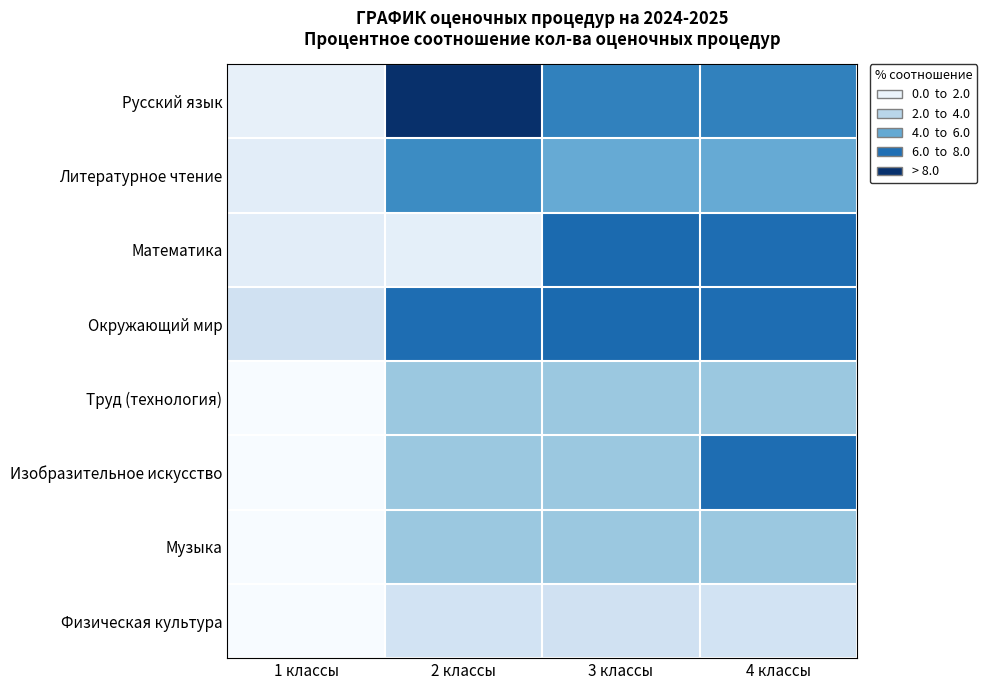

Reading right to left, list all the values displayed in this chart.

Русский язык: 4 классы=5.2	3 классы=5.2	2 классы=7.6	1 классы=0.6
Литературное чтение: 4 классы=3.9	3 классы=3.9	2 классы=4.9	1 классы=0.8
Математика: 4 классы=5.8	3 классы=5.9	2 классы=0.7	1 классы=0.8
Окружающий мир: 4 классы=5.8	3 классы=5.9	2 классы=5.8	1 классы=1.5
Труд (технология): 4 классы=2.9	3 классы=2.9	2 классы=2.9	1 классы=0.0
Изобразительное искусство: 4 классы=5.8	3 классы=2.9	2 классы=2.9	1 классы=0.0
Музыка: 4 классы=2.9	3 классы=2.9	2 классы=2.9	1 классы=0.0
Физическая культура: 4 классы=1.4	3 классы=1.5	2 классы=1.4	1 классы=0.0